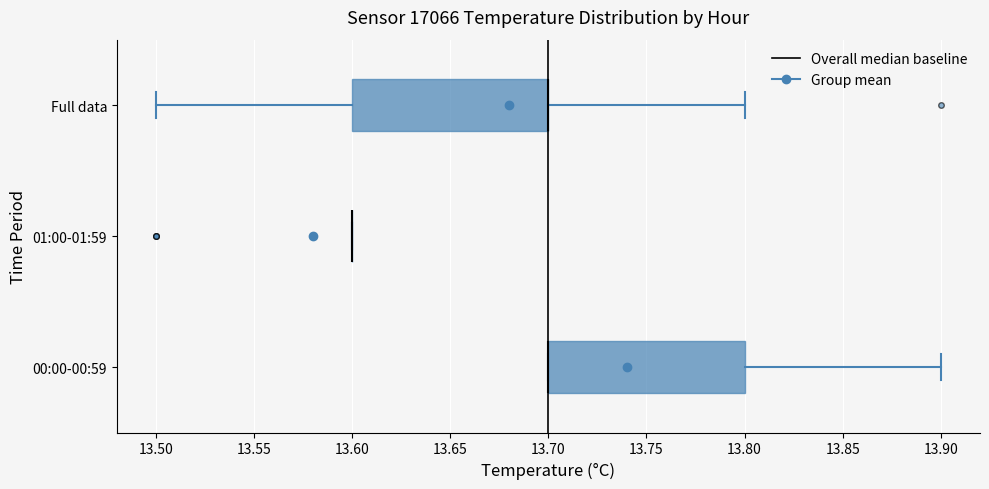

Where is the right edge of the box for 00:00-00:59 on the x-axis? The values are not printed on the chart, so give them approximately, as read against the axis.

13.8